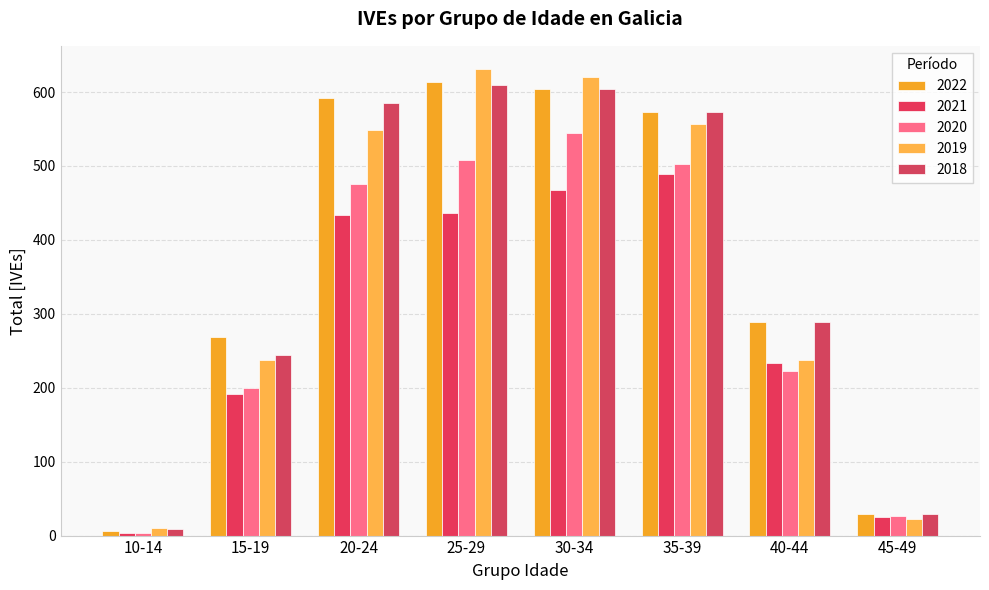

At which category does the chart reach its peak across all series?

25-29